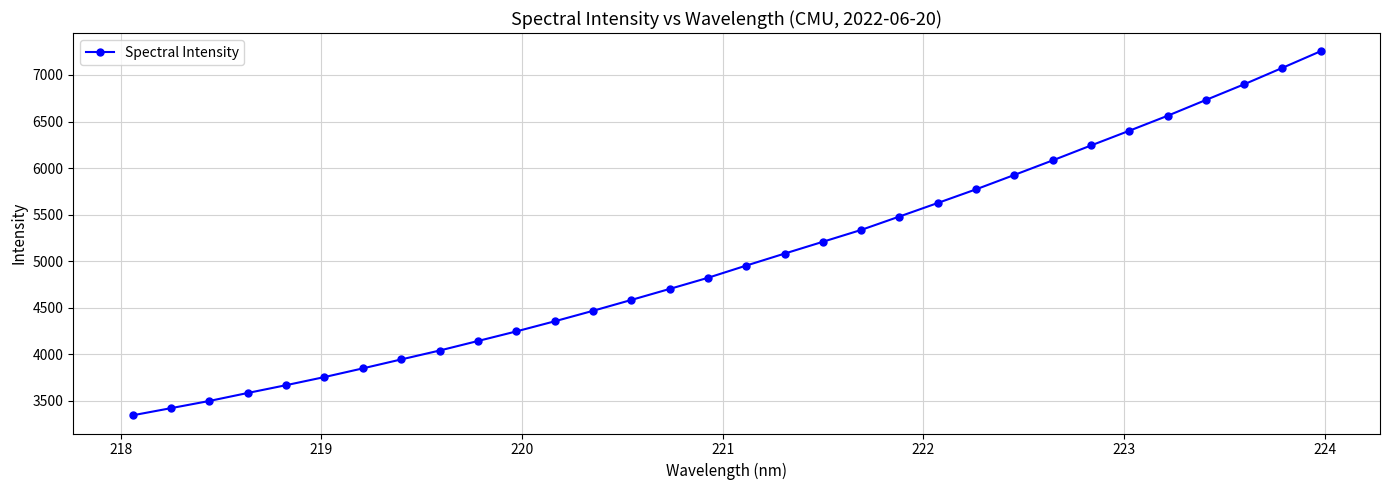

What is the maximum value shown in the chart?

7255.0